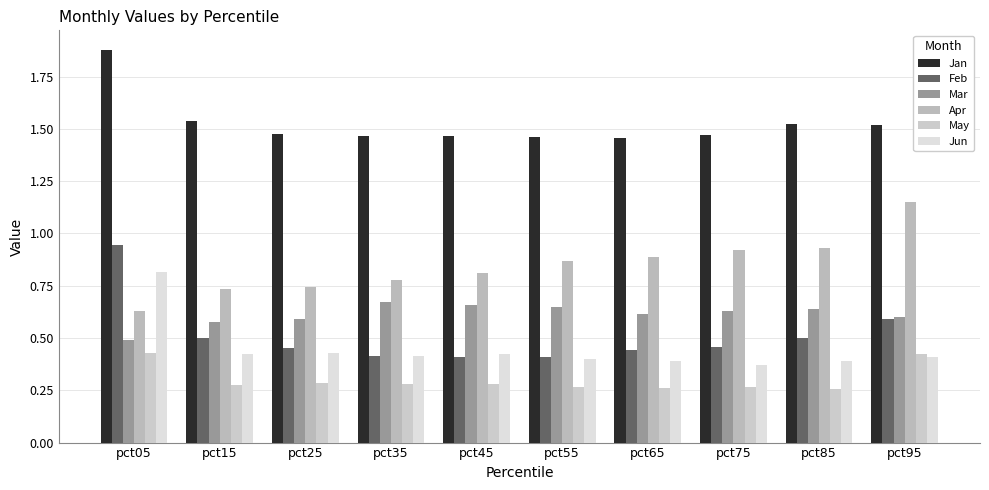

Rank the series by their maximum value, from highest to lowest.

Jan, Apr, Feb, Jun, Mar, May